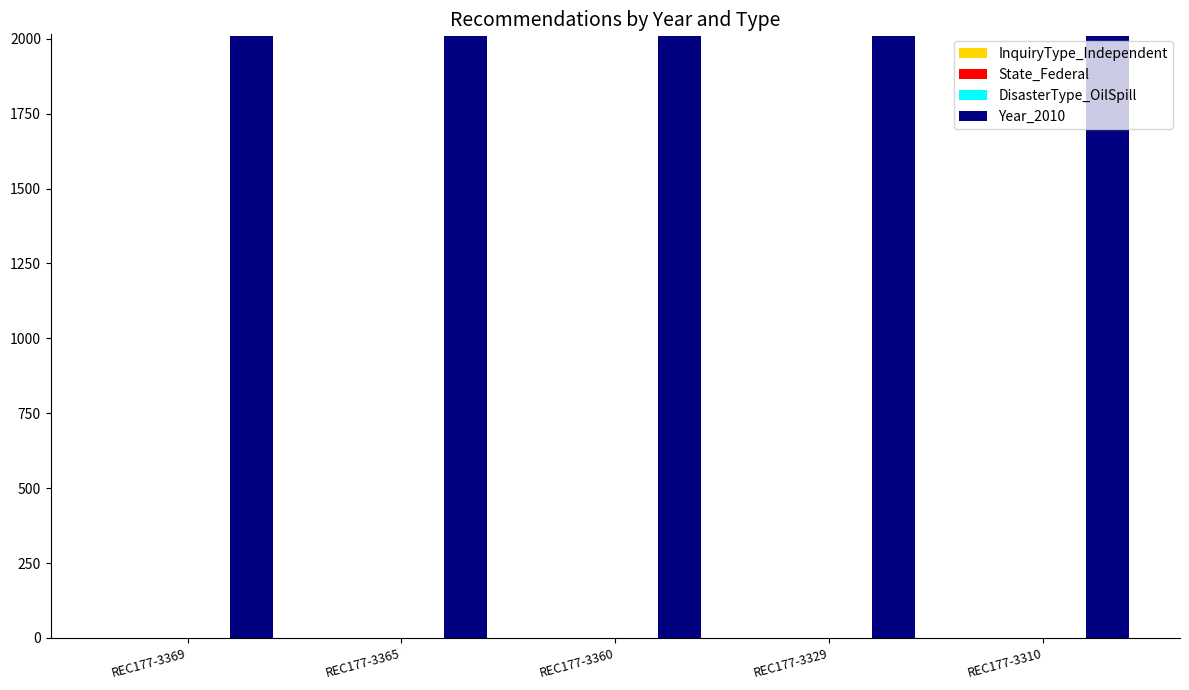

Is it true that Year_2010 equals 888 at REC177-3360?

False